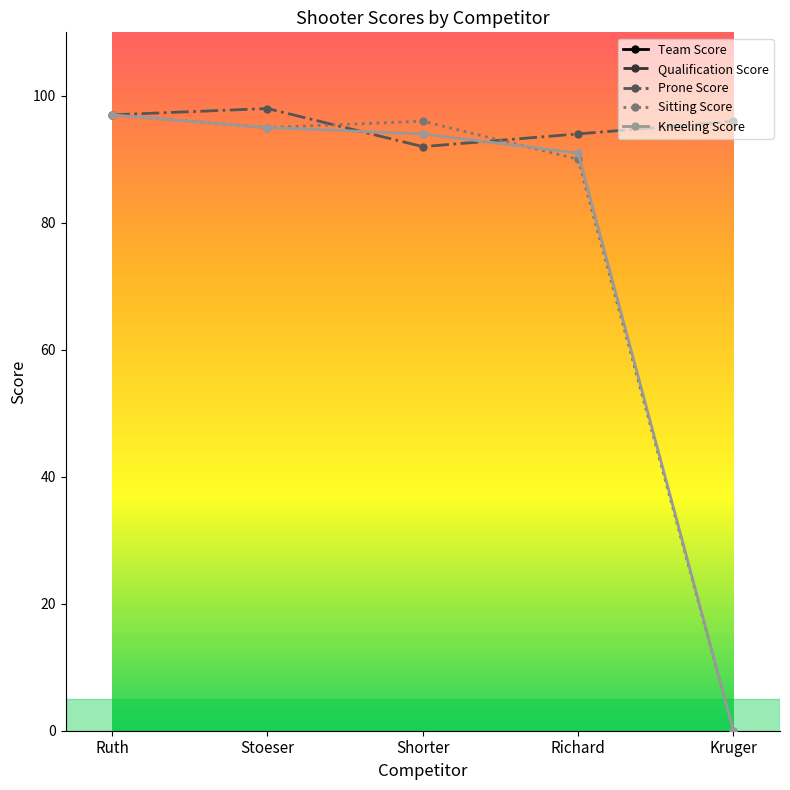

How many lines are shown in the chart?

5